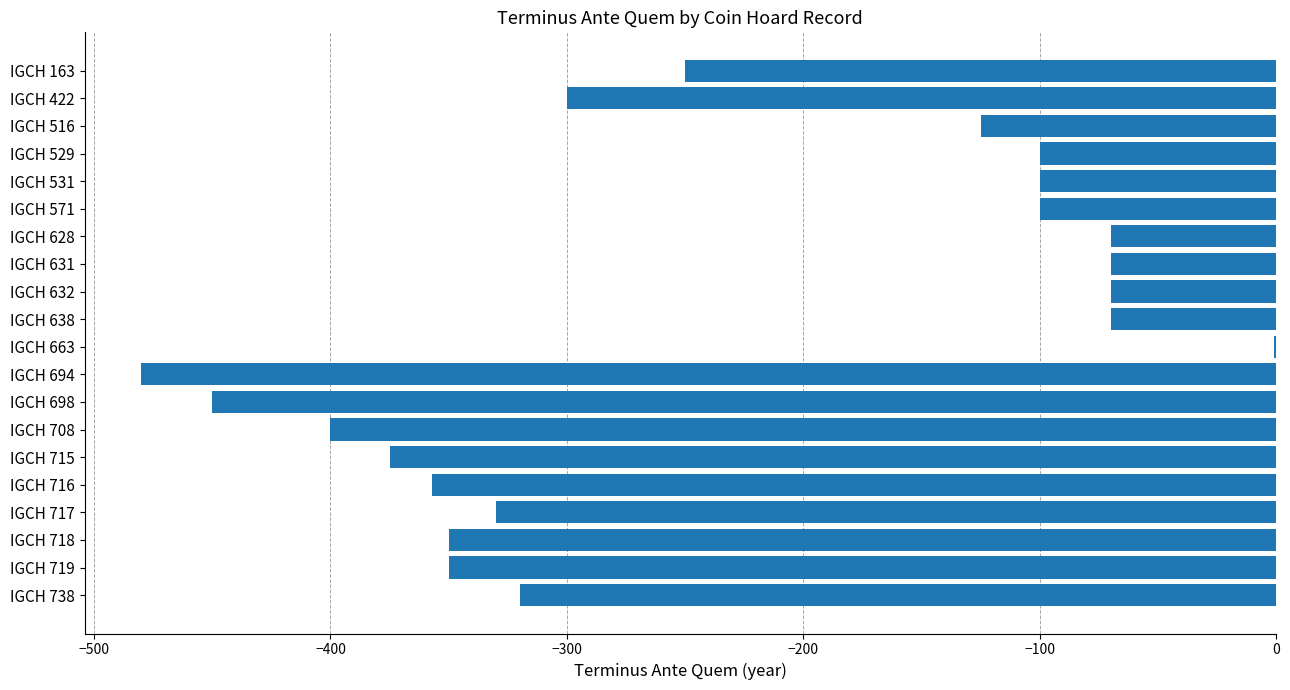

What is the change in value from IGCH 715 to IGCH 718?

+25